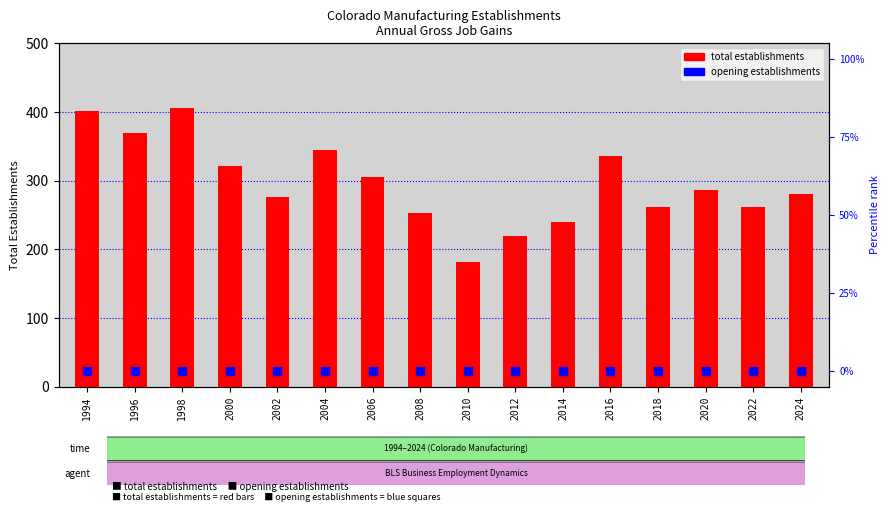

Which series contains the lowest Y value?

Opening establishments